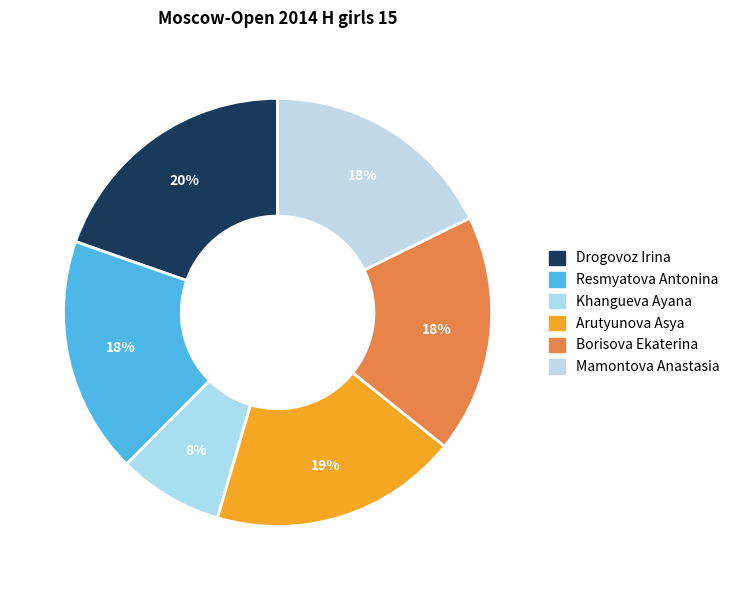

Count the number of slices in the pie.

6